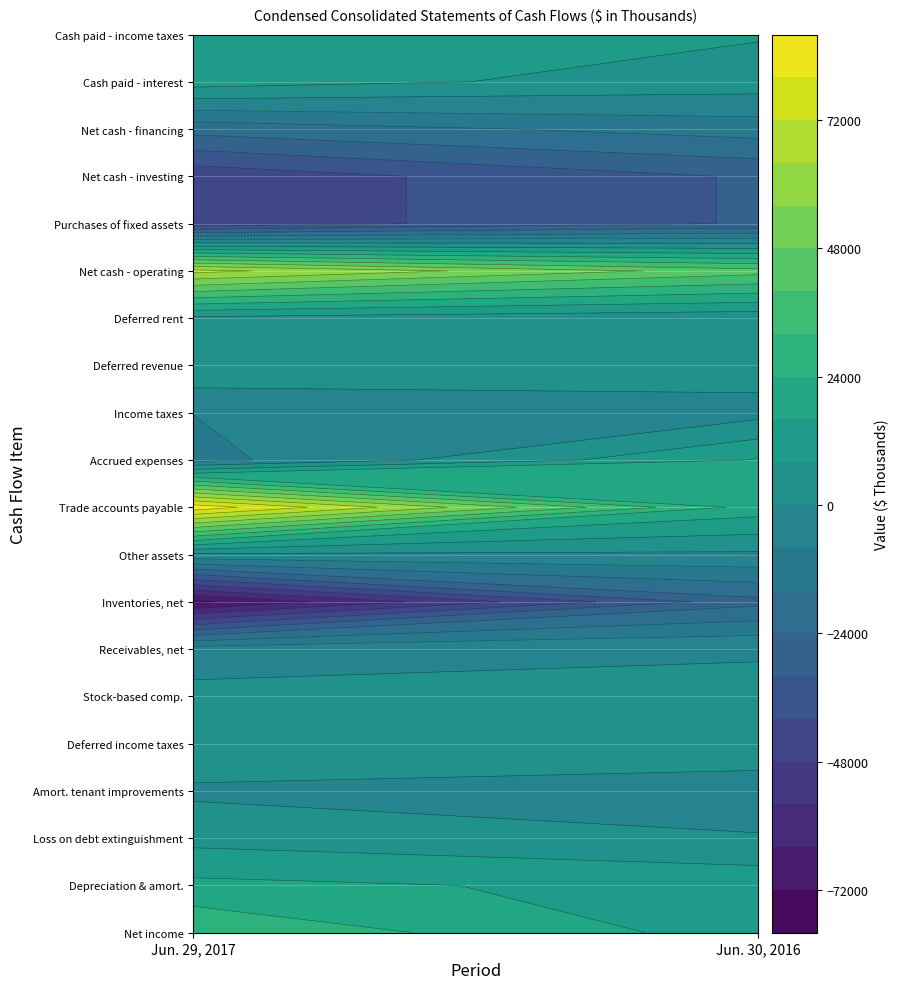

Rank the categories by Net cash used in financing activities value from lowest to highest.

0, 1